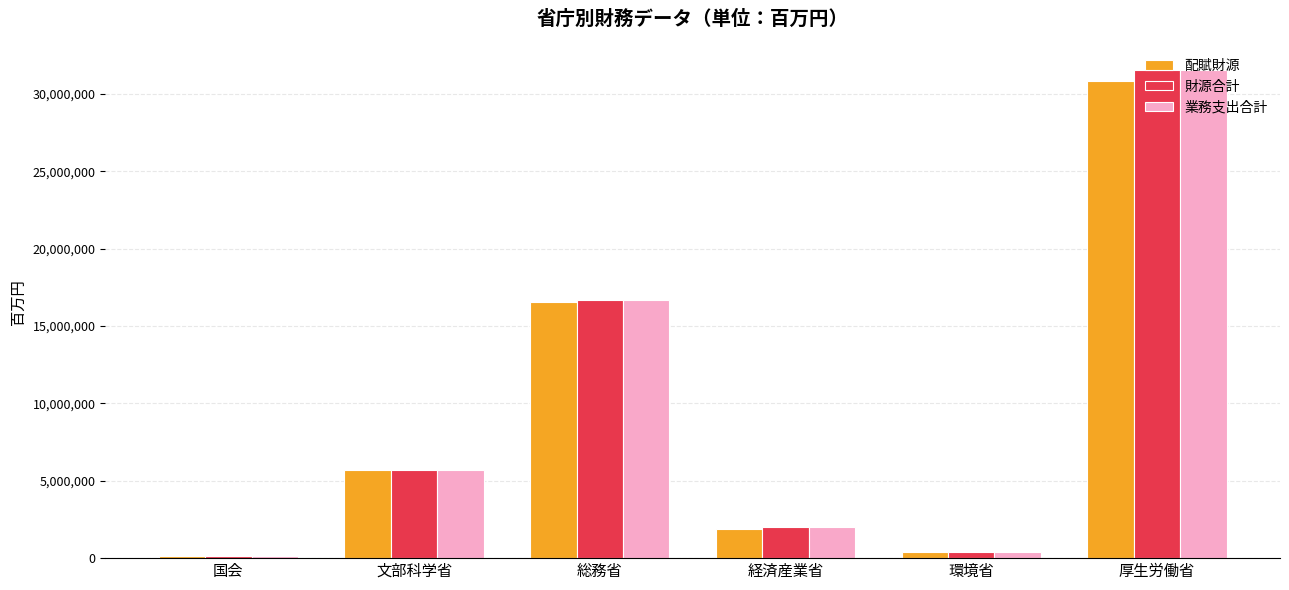

Where is 配賦財源 nearest to the value 15483688?

総務省